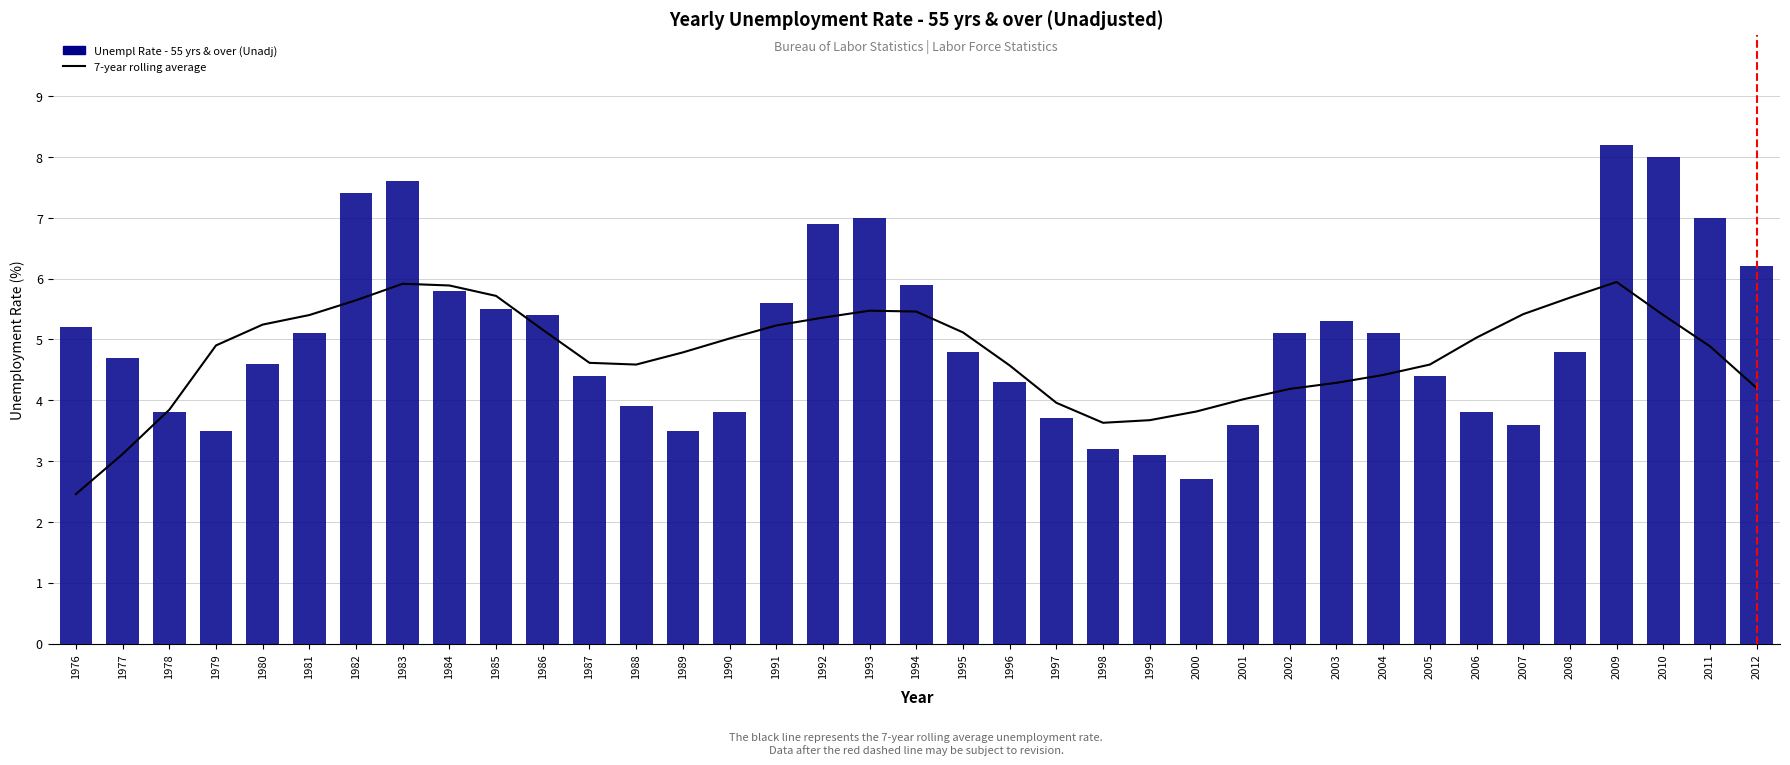

What is the sum of all Unempl Rate - 55 yrs & over (Unadj) values?

186.5